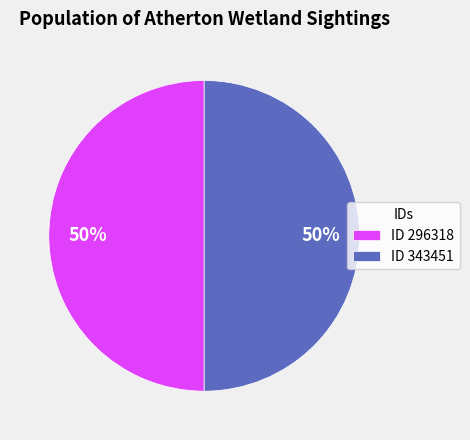

What is the ratio of the value at ID 296318 to the value at ID 343451?

1.0